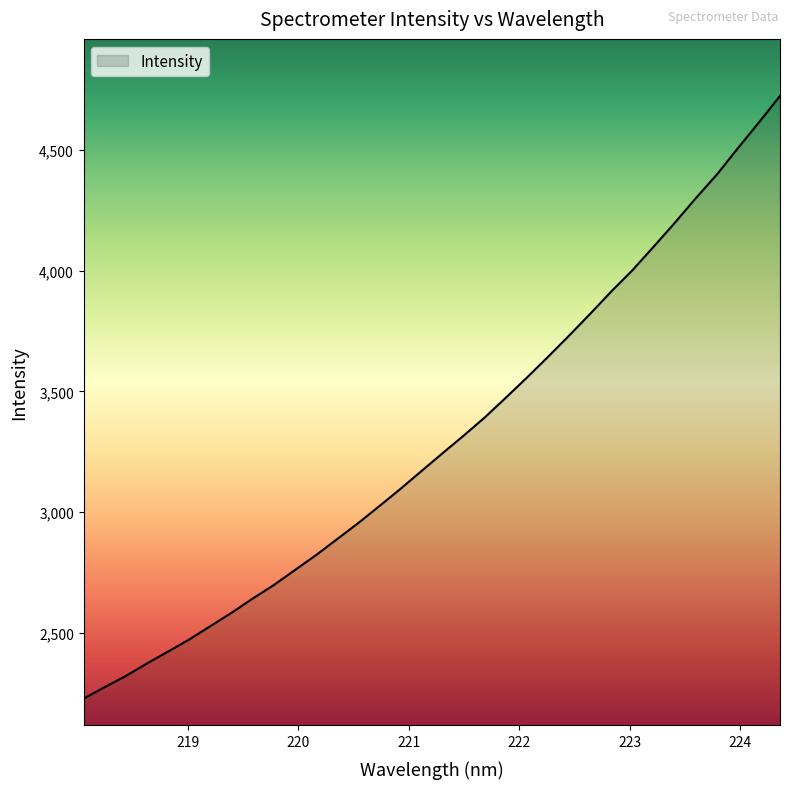

What is the maximum value shown in the chart?

4723.7